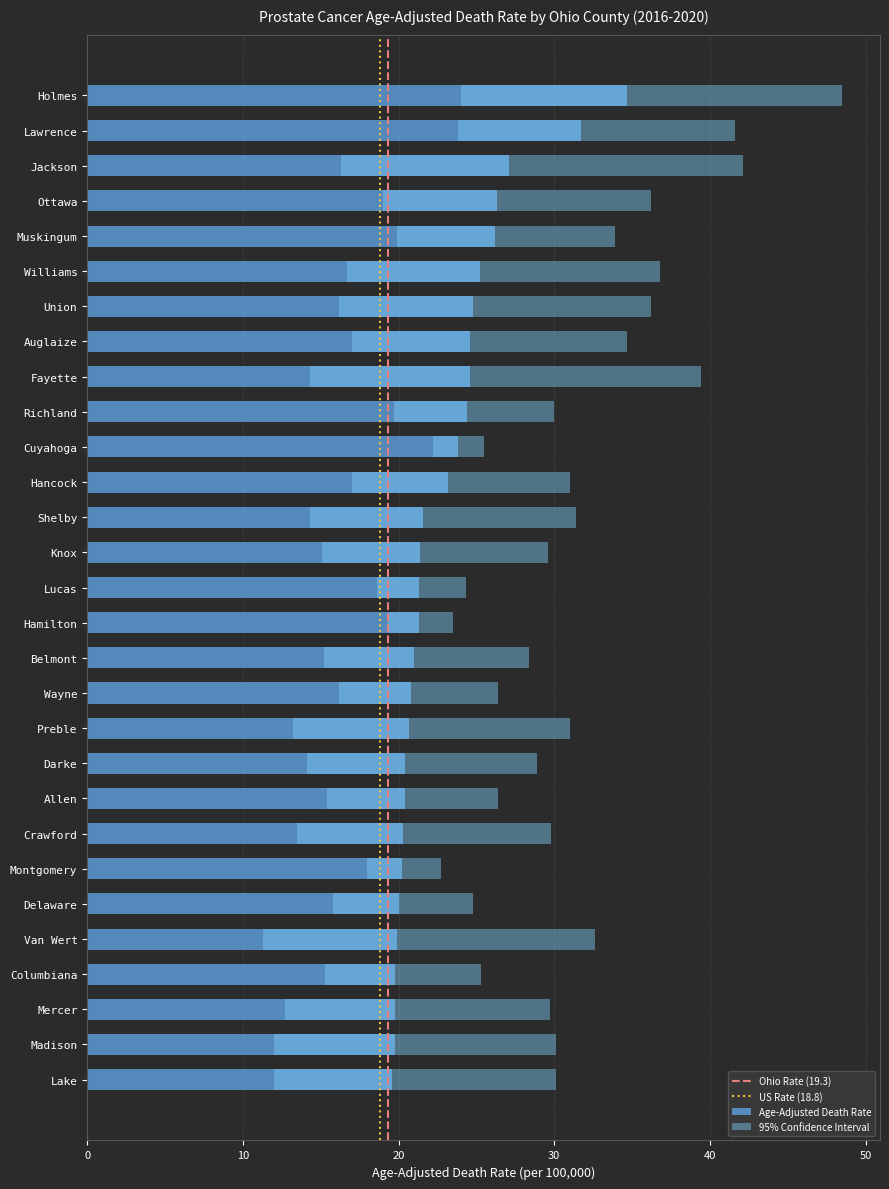

What is the lowest value of the Lower CI (Rate) series?

11.3